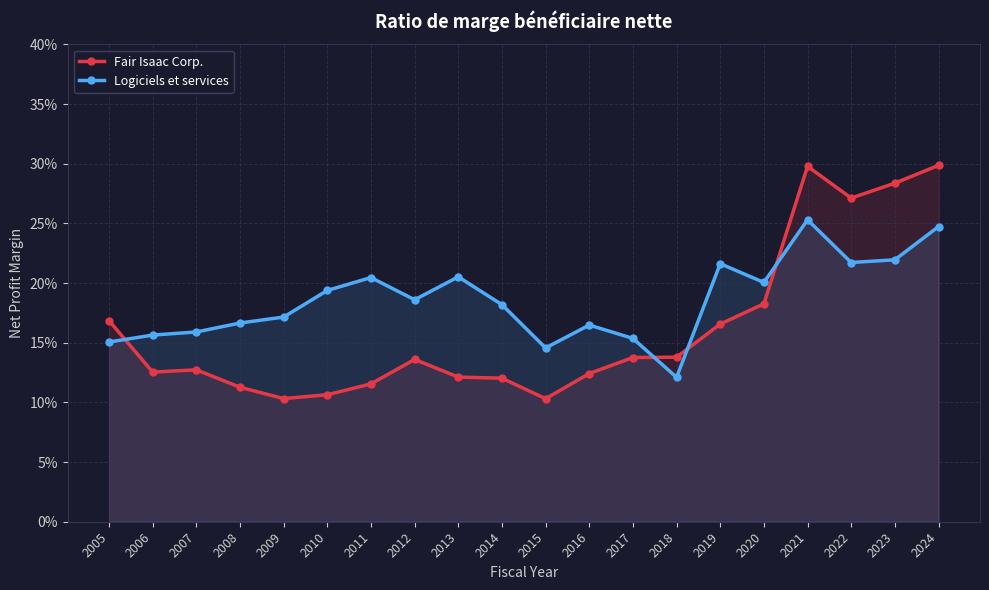

Which category has the highest value in the Fair Isaac Corp. series?

2024